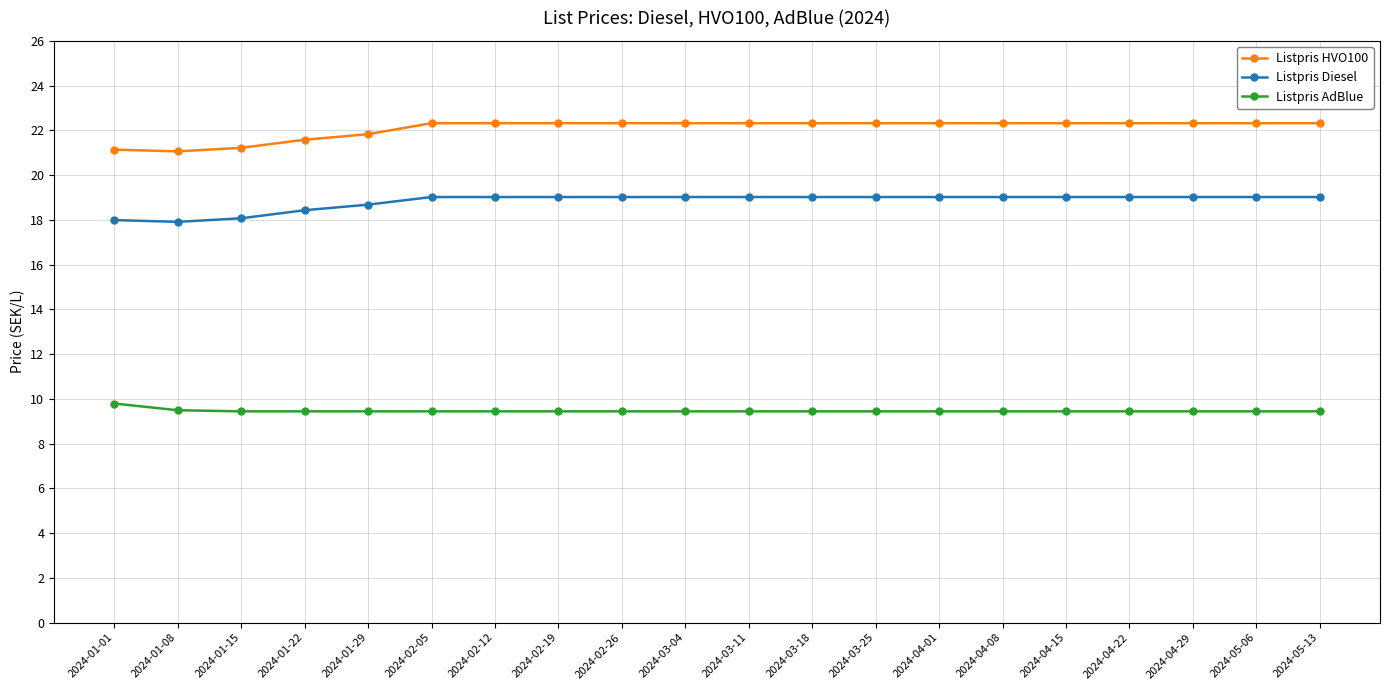

What are all the series names shown in the legend?

Listpris HVO100, Listpris Diesel, Listpris AdBlue